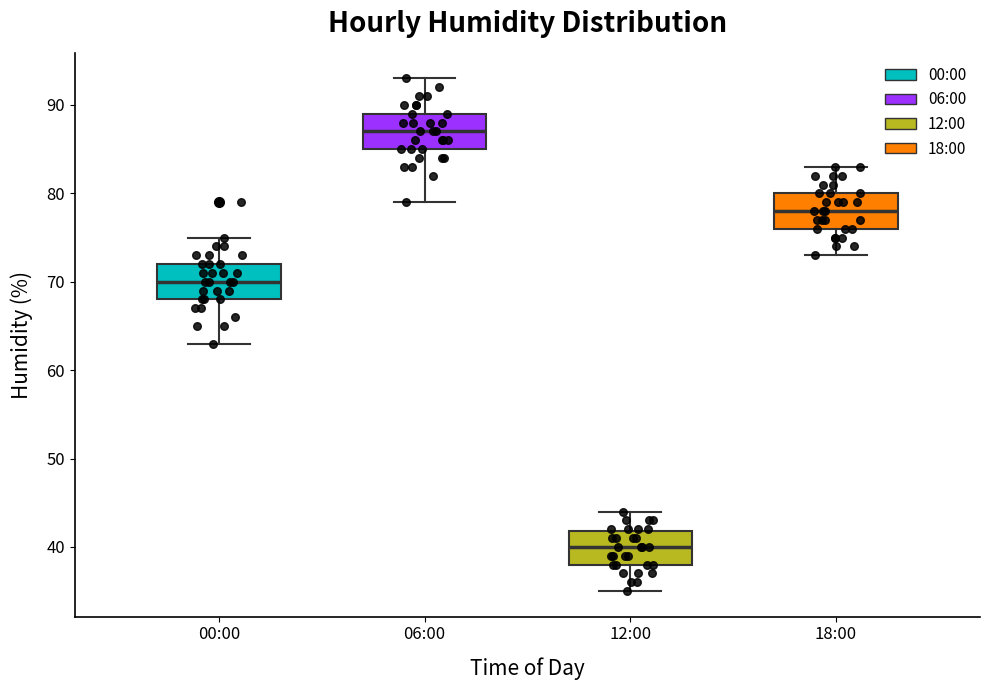

Where does the median line of the box for 12:00 sit on the y-axis? The values are not printed on the chart, so give them approximately, as read against the axis.

40